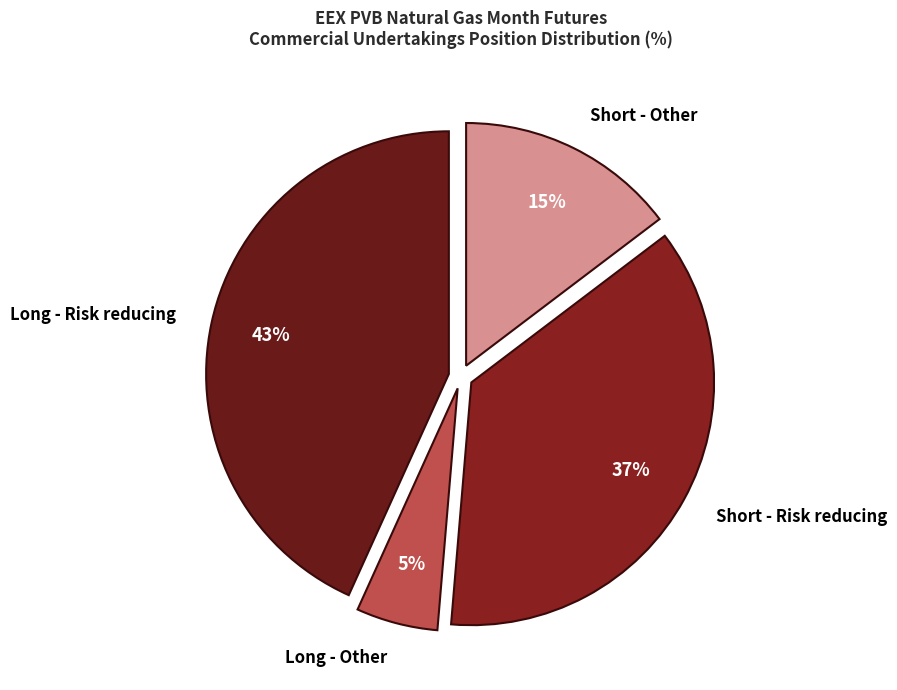

Approximately how many times larger is the value at Short - Risk reducing compared to Short - Other?

2.5